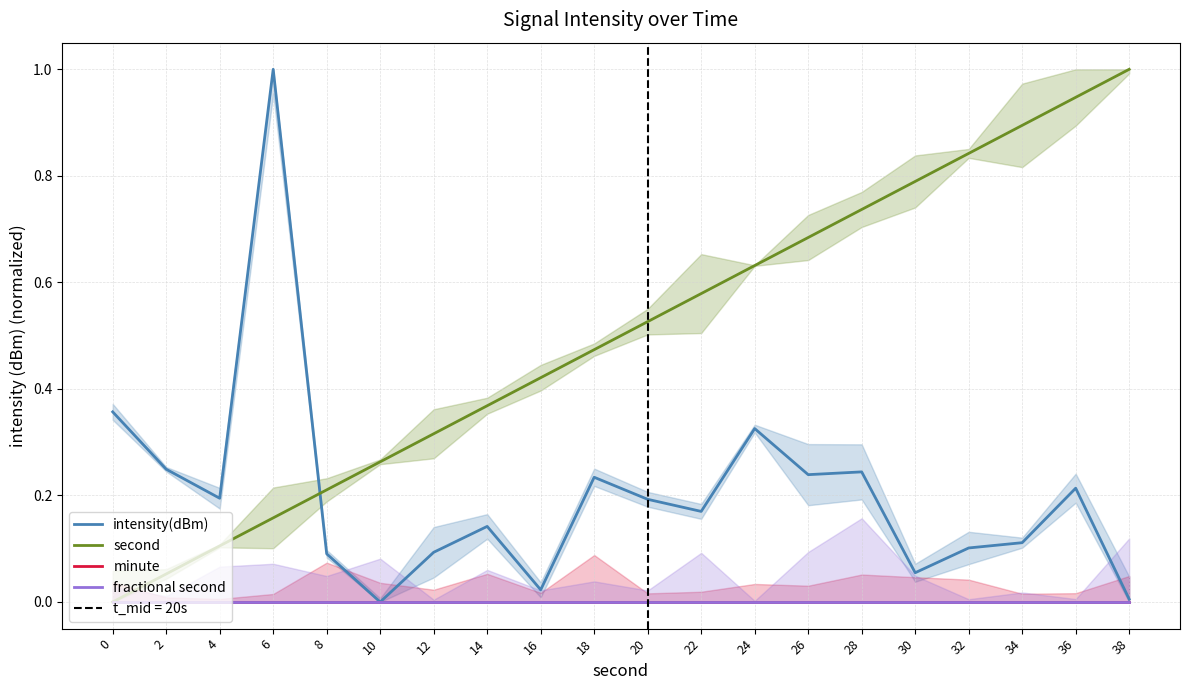

True or false: fractional second and intensity(dBm) intersect in this chart.

False